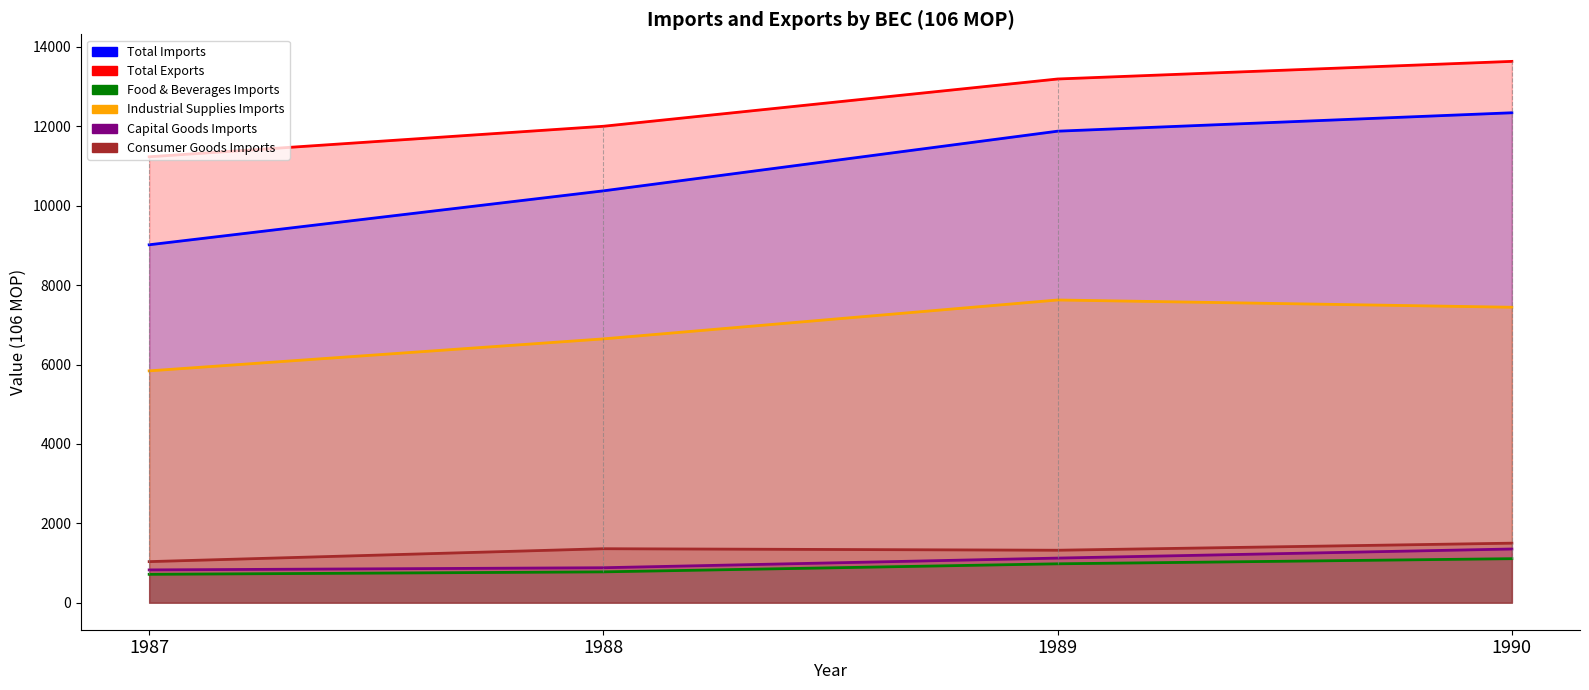

The Industrial Supplies Imports series shows 7443 at 1990. True or false?

True